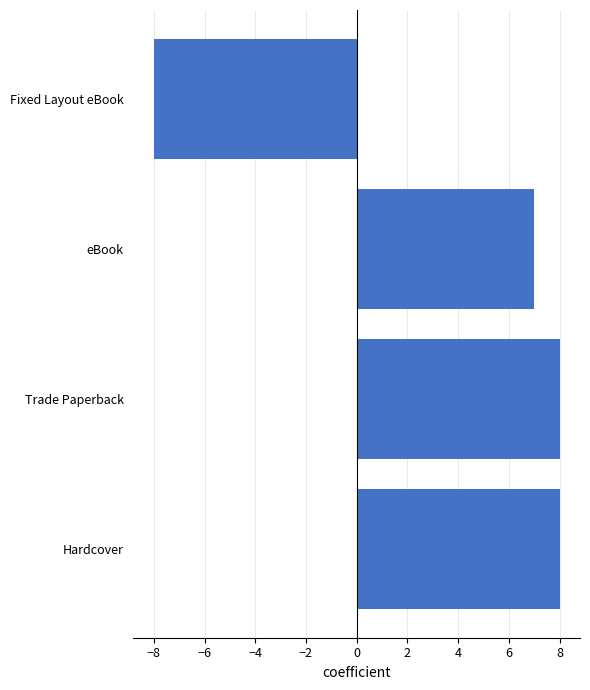

What is the greatest value displayed?

8